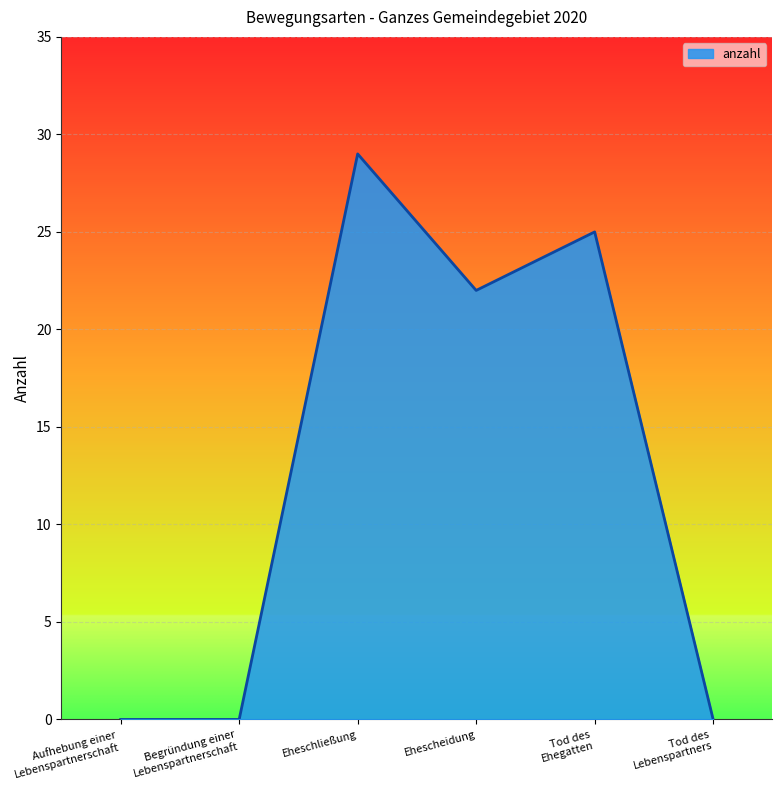

What is the maximum value shown in the chart?

29